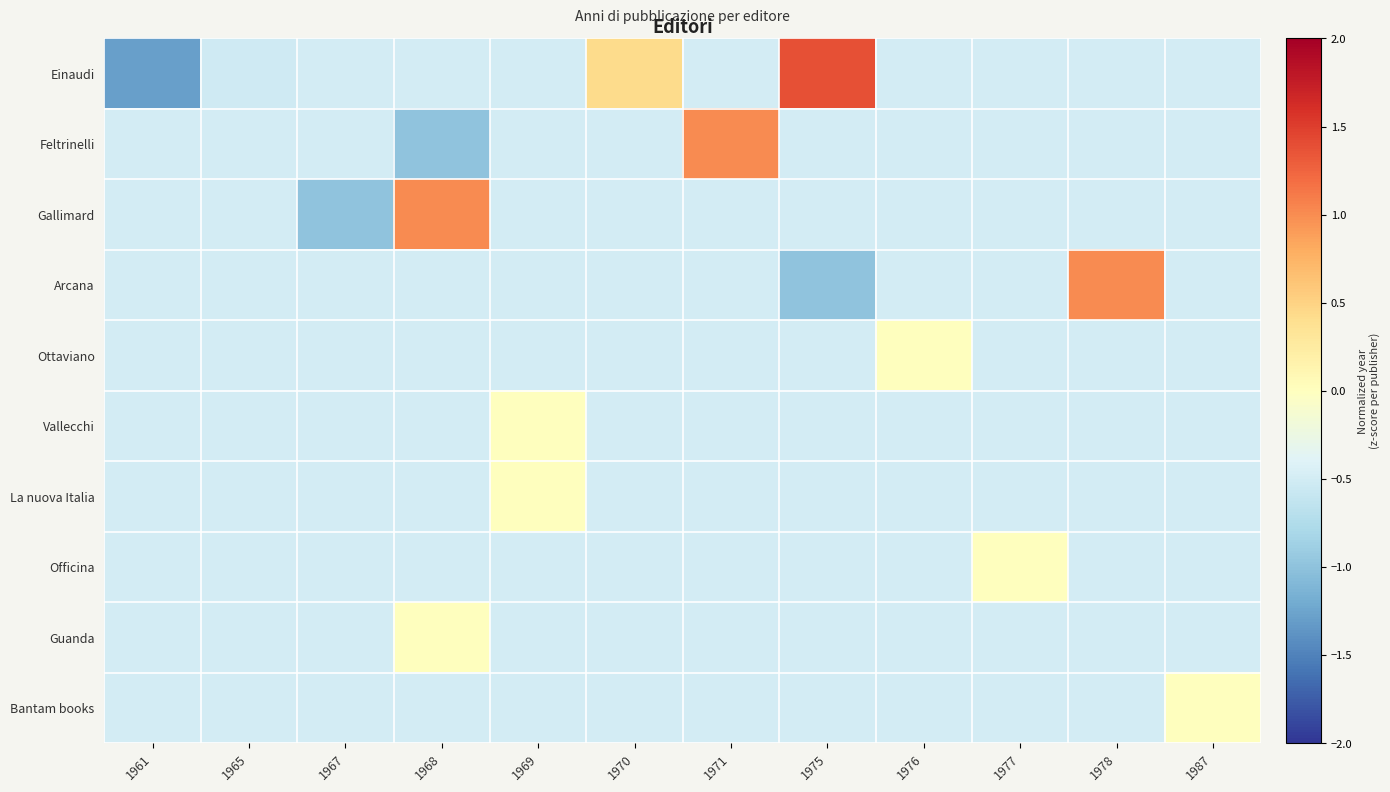

At which category is the sum across all series the highest?

1968